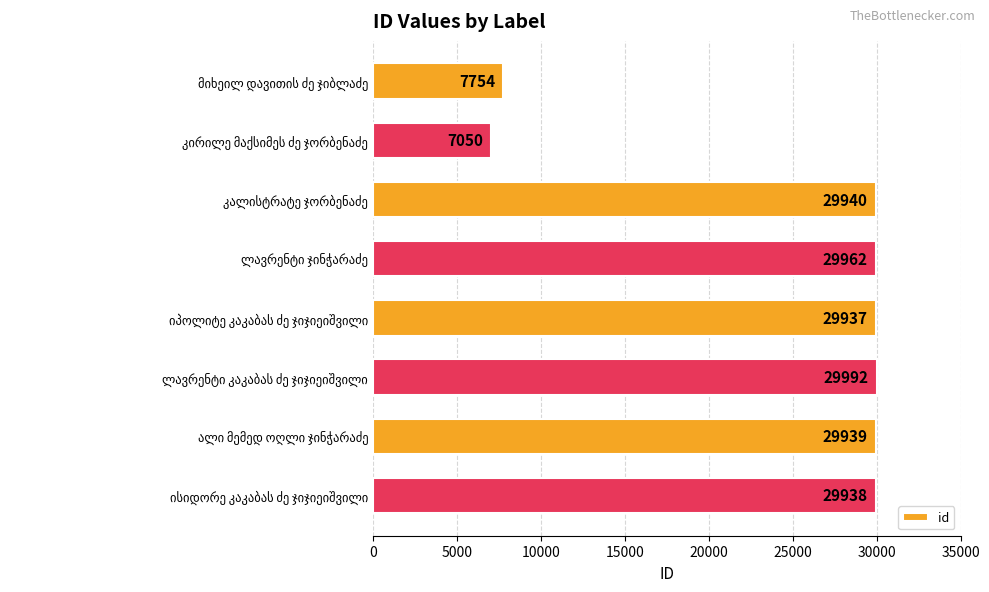

What is the average value?

24314